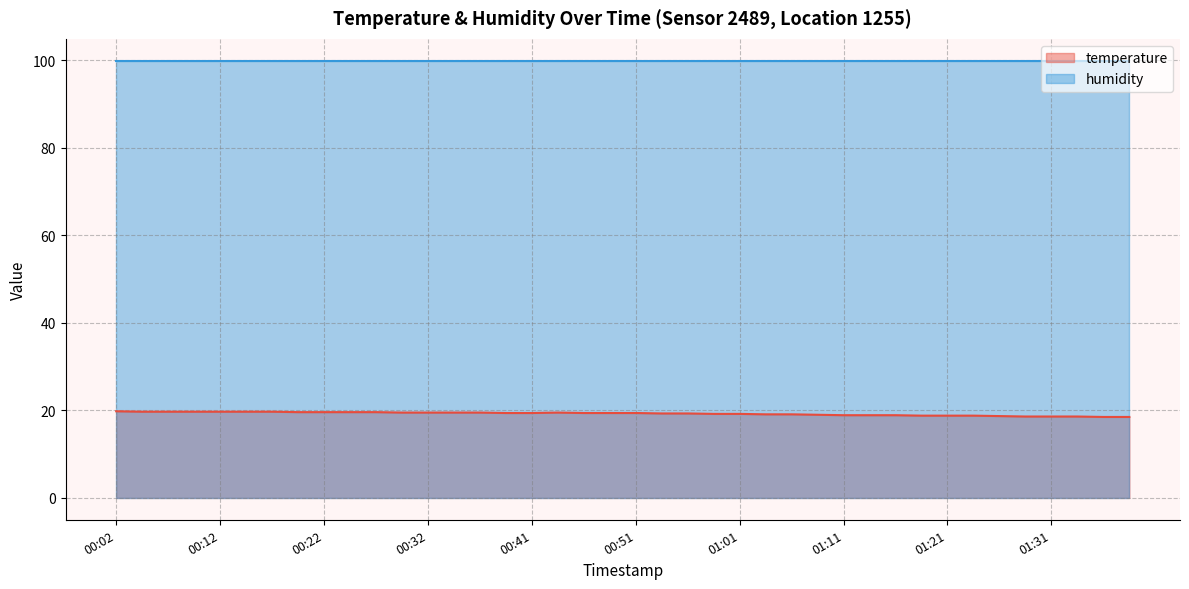

Read the value at 00:54.

19.3